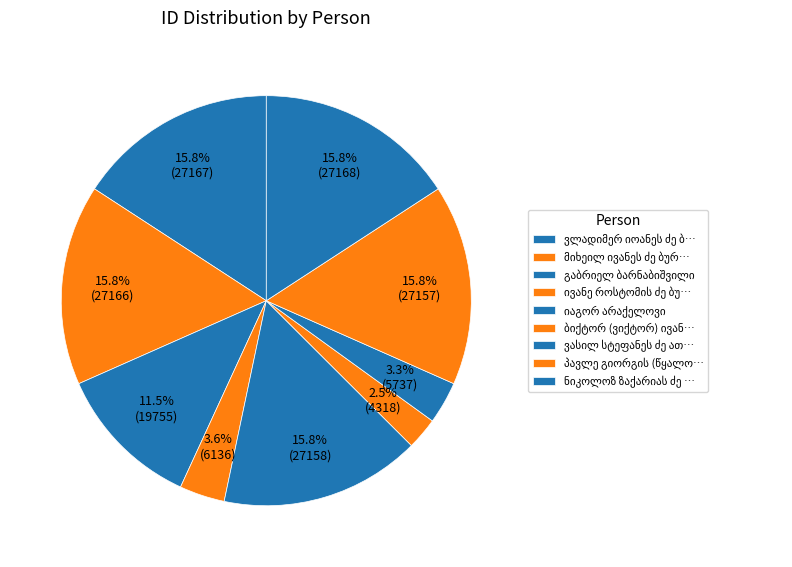

What percentage is NOT represented by ბიქტორ (ვიქტორ) ივანეს ძე არაბიძე?

97.5%